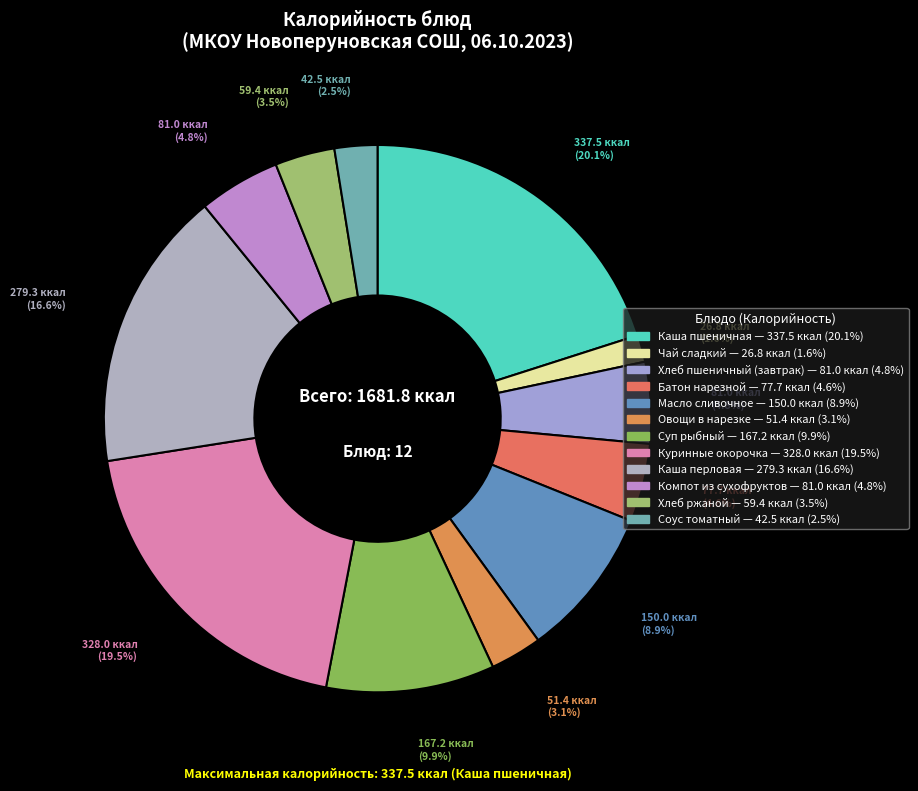

Is Куринные окорочка the majority of the pie?

No